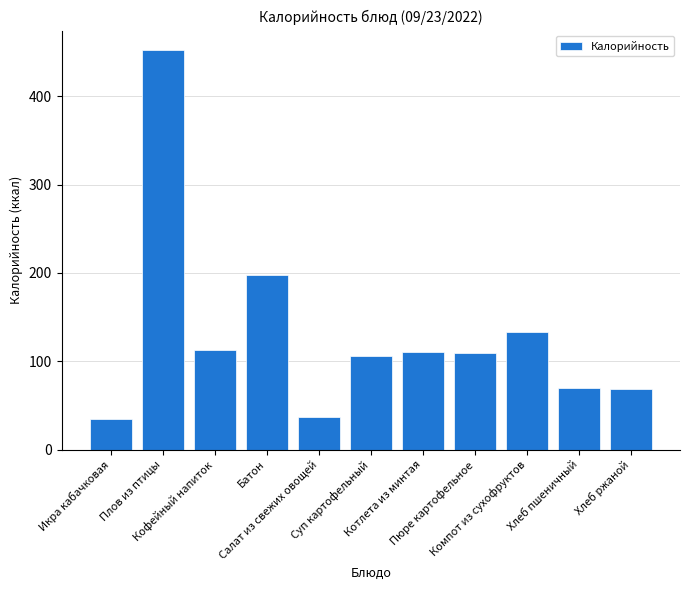

What is the sum of all values?

1432.9